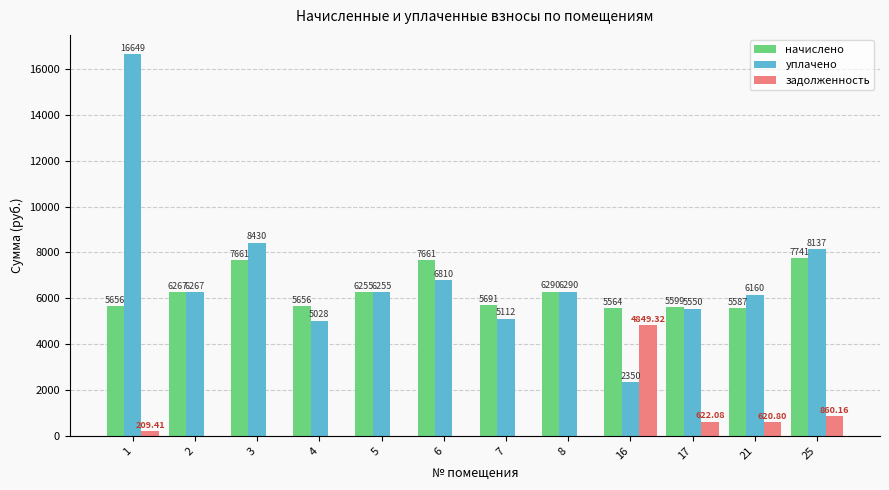

Reading left to right, list all the values displayed in this chart.

начислено: 1=5656.3	2=6266.9	3=7660.8	4=5656.2	5=6255.4	6=7660.7	7=5690.9	8=6289.9	16=5564.2	17=5598.7	21=5587.2	25=7741.4
уплачено: 1=16649.4	2=6266.9	3=8429.7	4=5027.8	5=6255.4	6=6809.5	7=5111.7	8=6289.9	16=2349.7	17=5550.1	21=6159.5	25=8137.2
задолженность: 1=209.4	2=0.0	3=0.0	4=0.0	5=0.0	6=0.0	7=0.0	8=0.0	16=4849.3	17=622.1	21=620.8	25=860.2